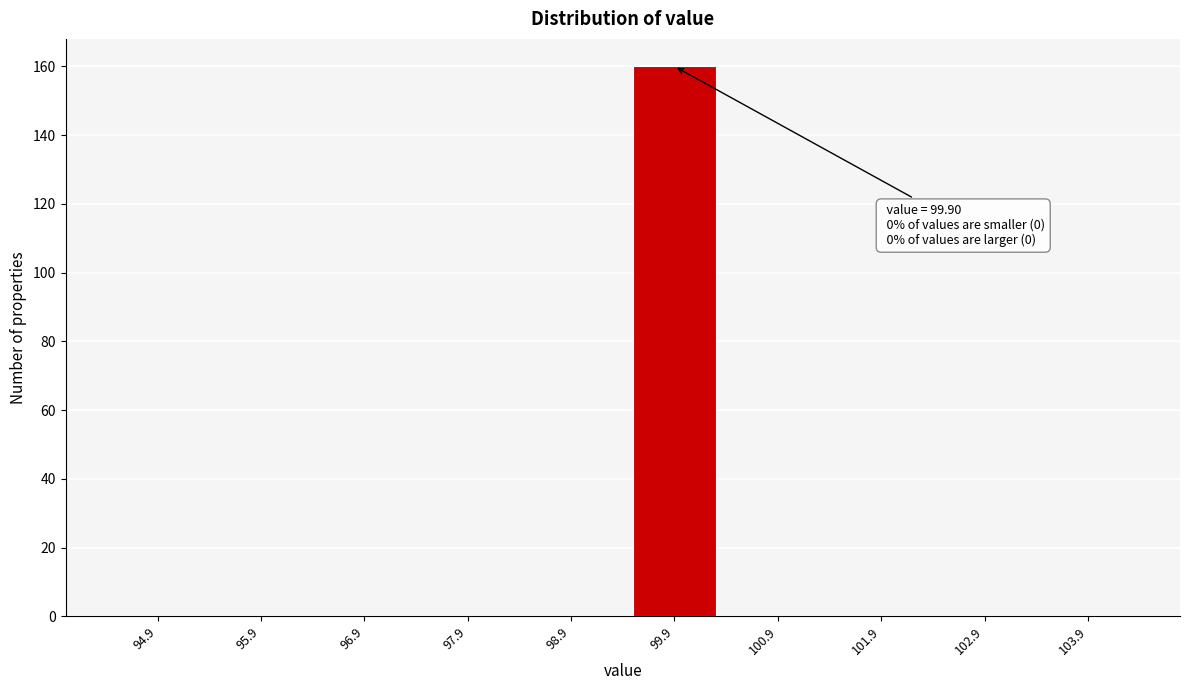

Reading left to right, what are all the values shown in this chart?

94.9=0	95.9=0	96.9=0	97.9=0	98.9=0	99.9=160	100.9=0	101.9=0	102.9=0	103.9=0